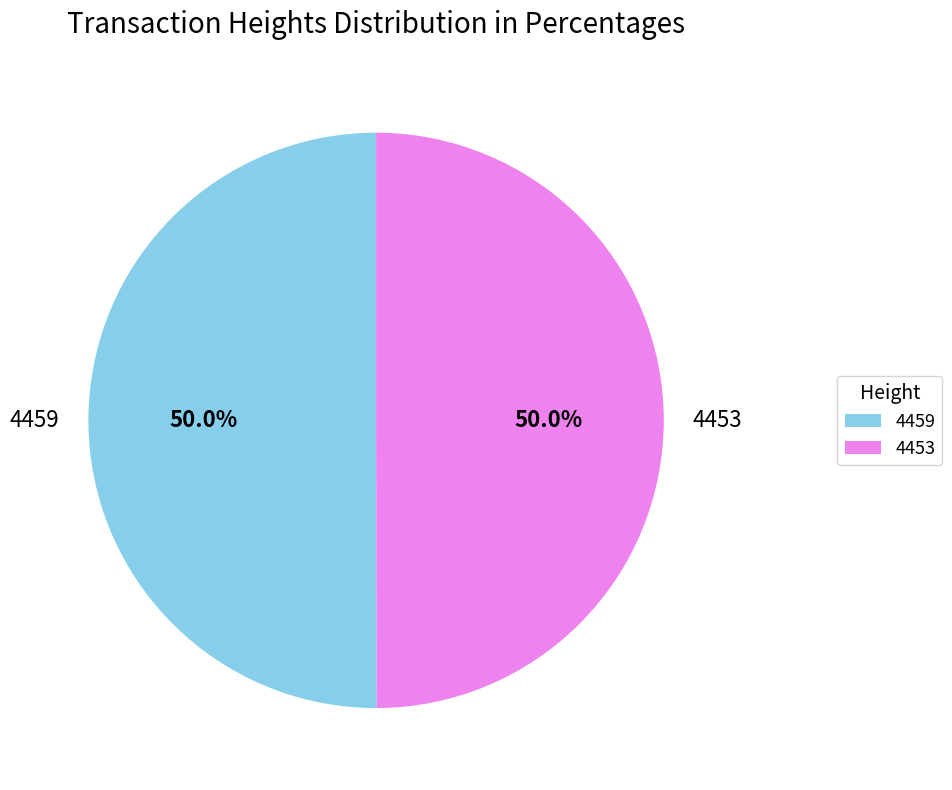

What is the ratio of the value at 4453 to the value at 4459?

1.0